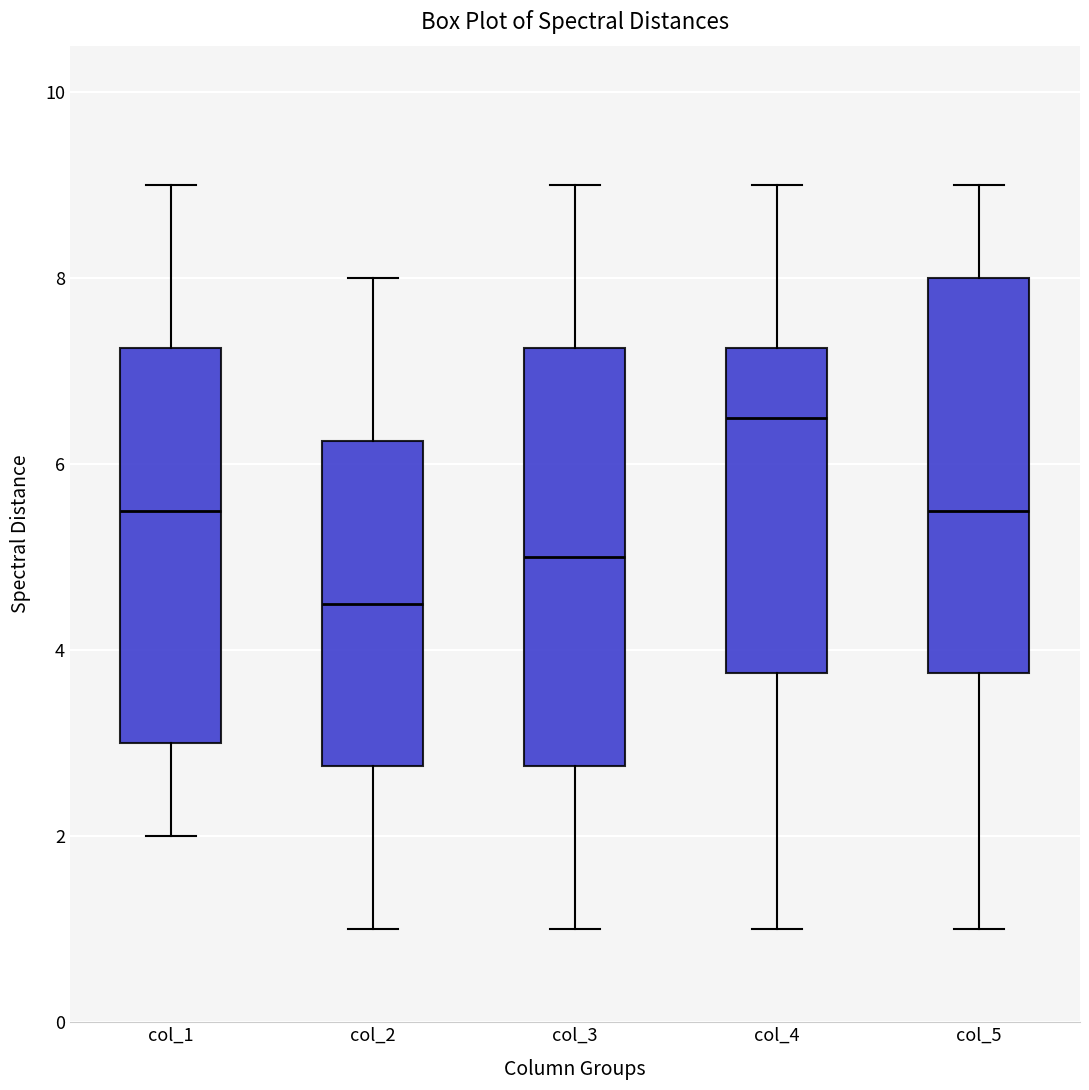

Reading left to right, transcribe this box plot: for each box, give where its median line is, the range the box spans, and where its two whiskers end, as read against the y-axis. The values are not printed on the chart, so give them approximately, as read against the axis.

col_1: median 5.6, box 3.0 to 7.2, whiskers 2.0 to 9.0
col_2: median 4.6, box 2.8 to 6.2, whiskers 1.0 to 8.0
col_3: median 5.0, box 2.8 to 7.2, whiskers 1.0 to 9.0
col_4: median 6.6, box 3.8 to 7.2, whiskers 1.0 to 9.0
col_5: median 5.6, box 3.8 to 8.0, whiskers 1.0 to 9.0